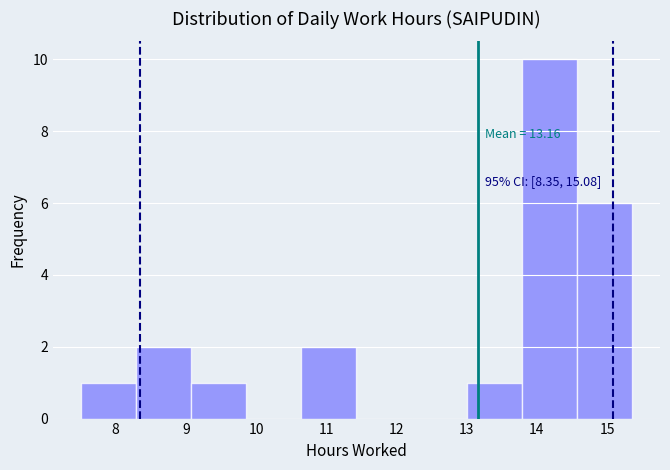

Over which range of the x-axis is the bar tallest?

13.8 to 14.6